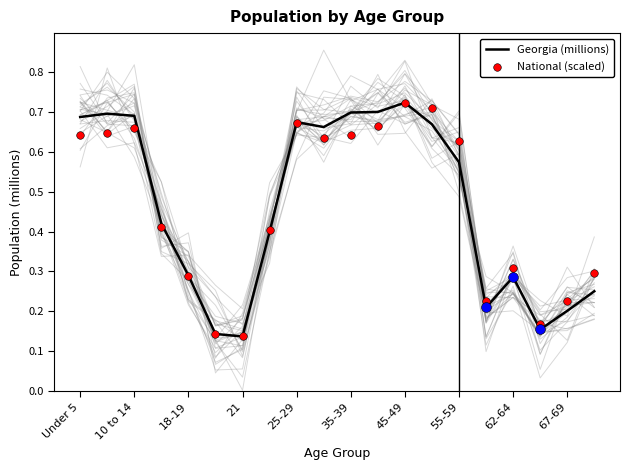

At how many categories does at least one series exceed 0?

20